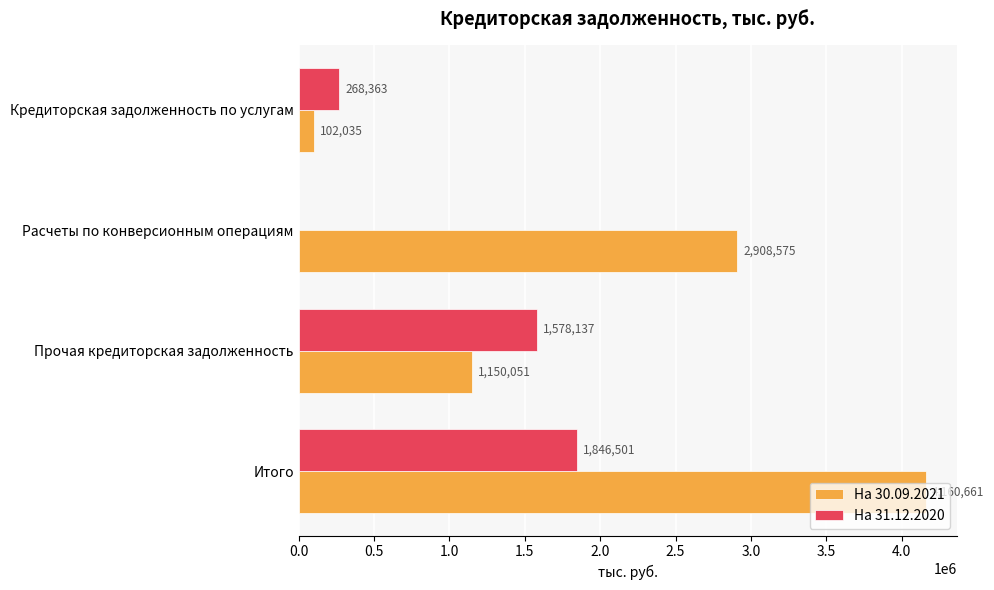

What are all the series names shown in the legend?

На 30.09.2021, На 31.12.2020